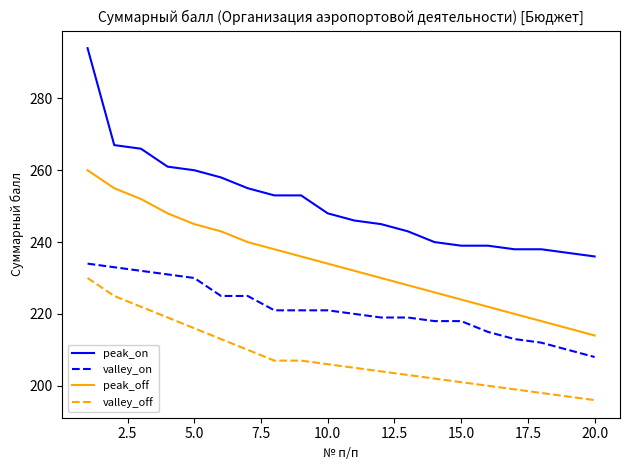

True or false: valley_off and valley_on cross at least once.

False